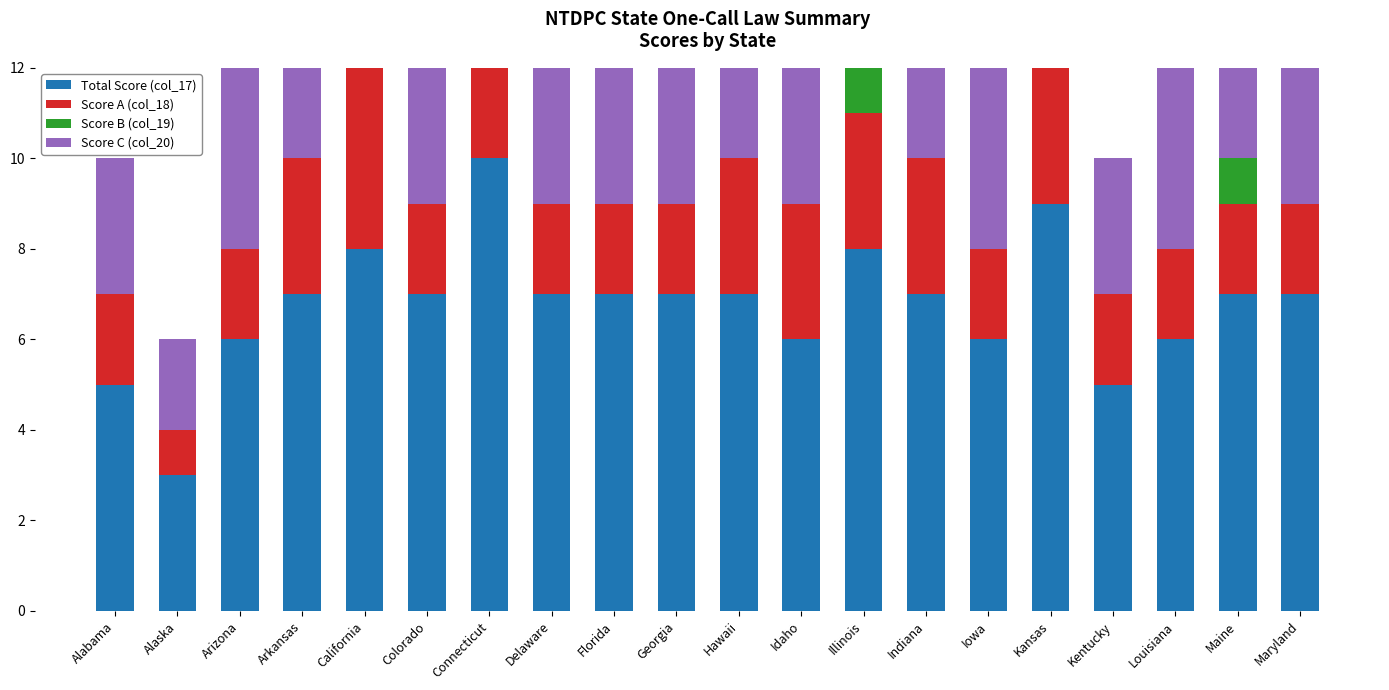

At how many categories does at least one series exceed 0?

20